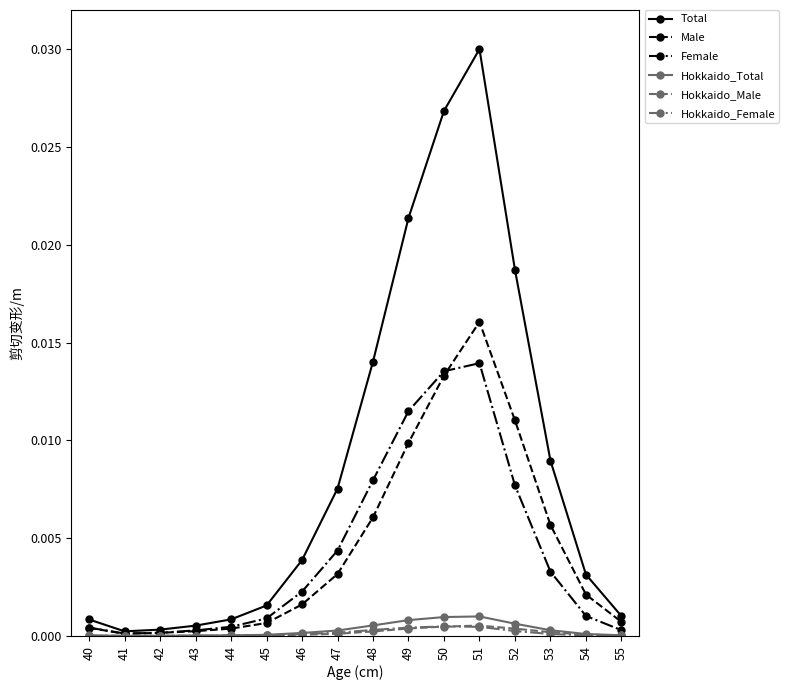

Which series has the largest total across all categories?

Total